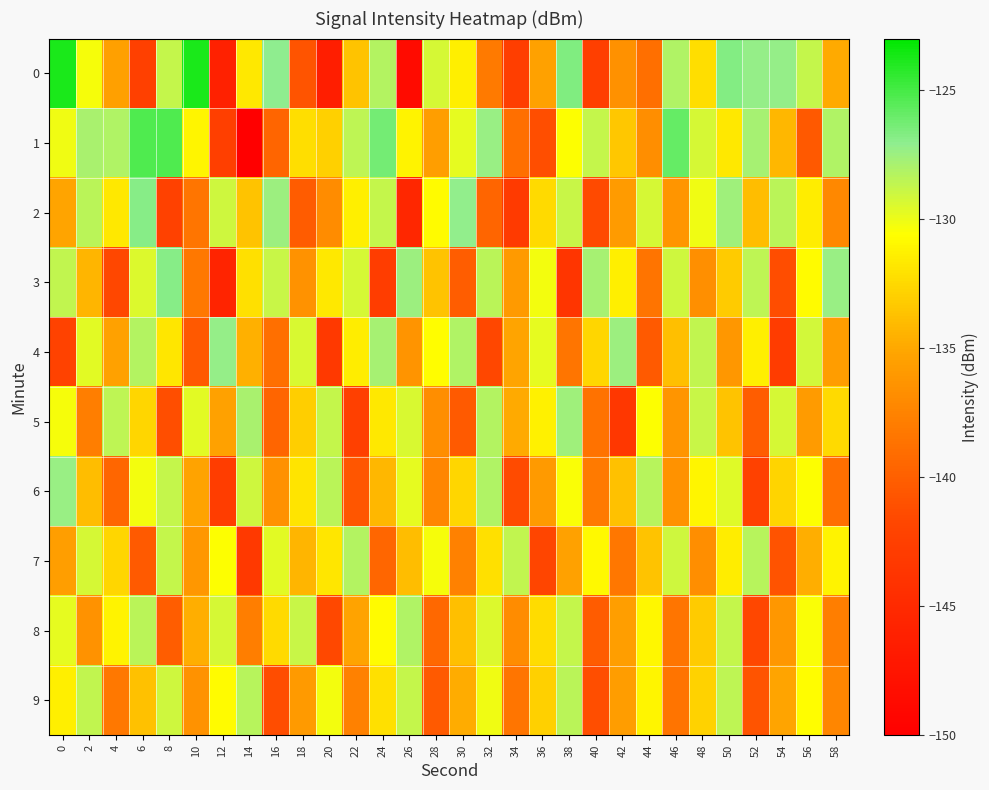

Rank the series by their maximum value, from lowest to highest.

9, 7, 8, 5, 6, 4, 2, 3, 1, 0